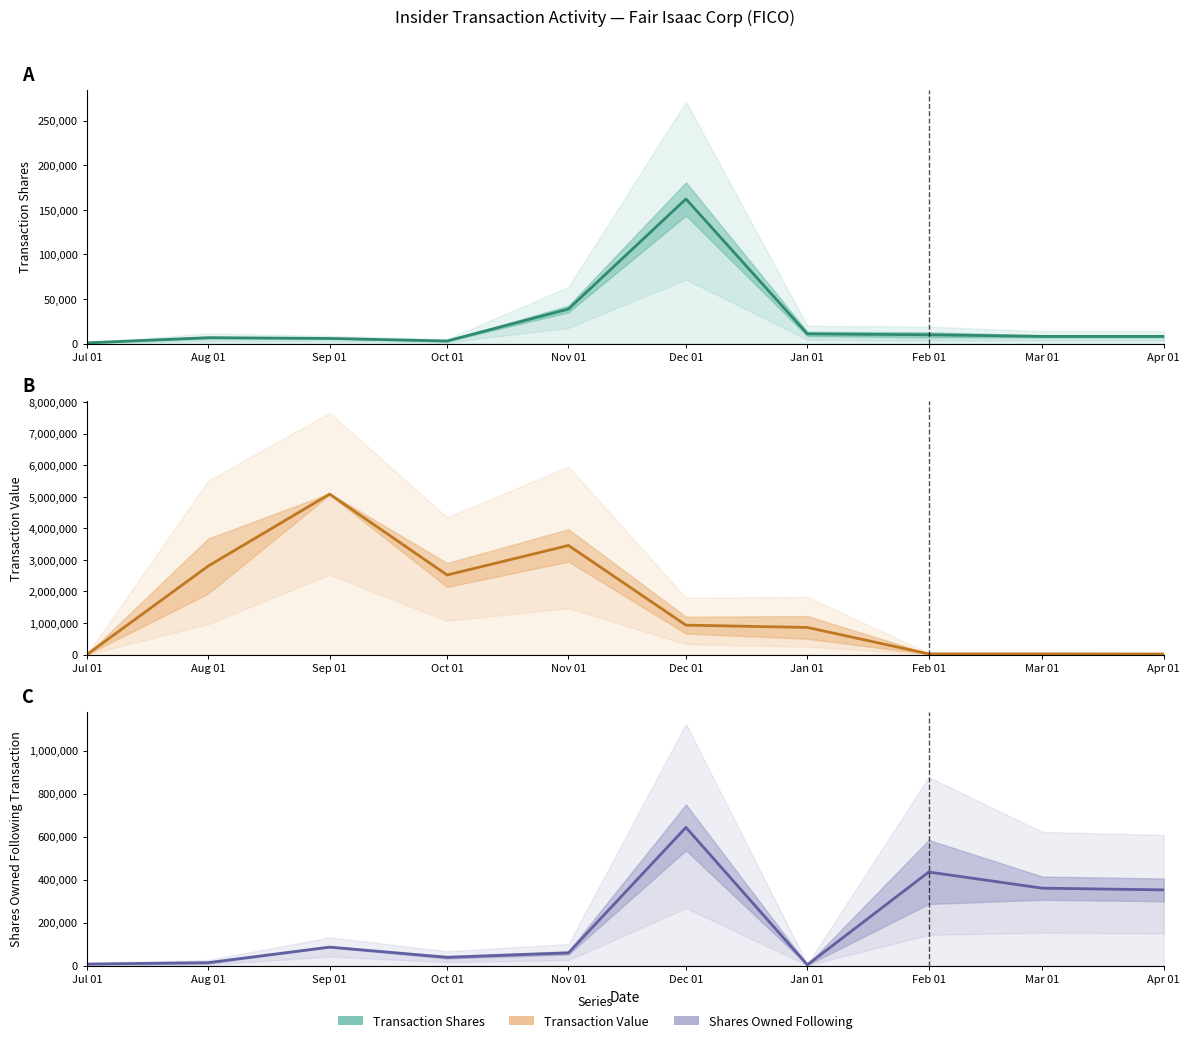

What is the total value across all series at Feb 01?

468049